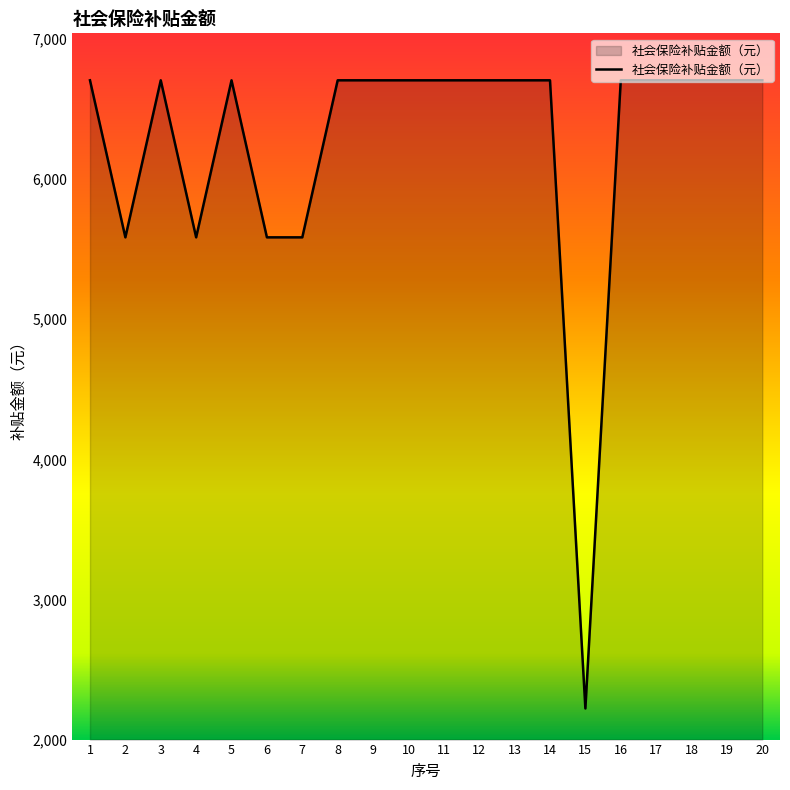

At which category does the data reach its first local peak?

3